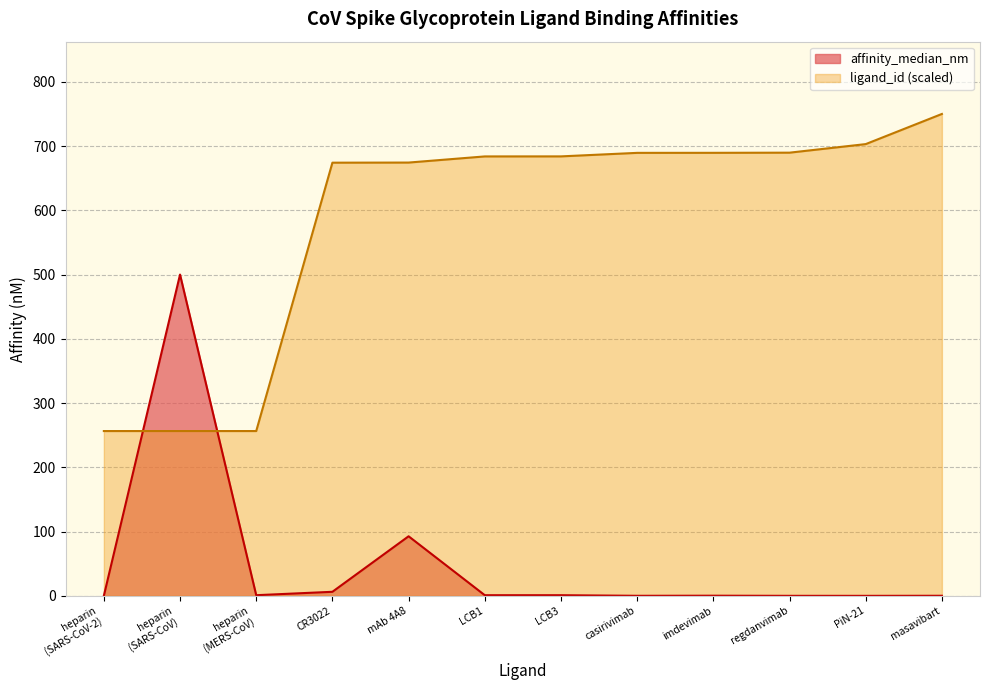

How many times do ligand_id and affinity_median_nm cross each other?

2